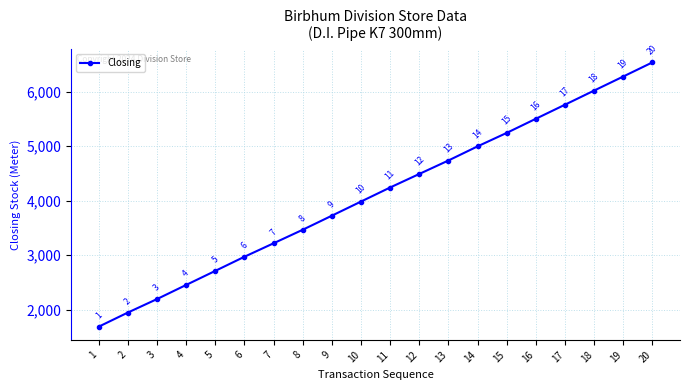

Rank the categories by value from highest to lowest.

20, 19, 18, 17, 16, 15, 14, 13, 12, 11, 10, 9, 8, 7, 6, 5, 4, 3, 2, 1